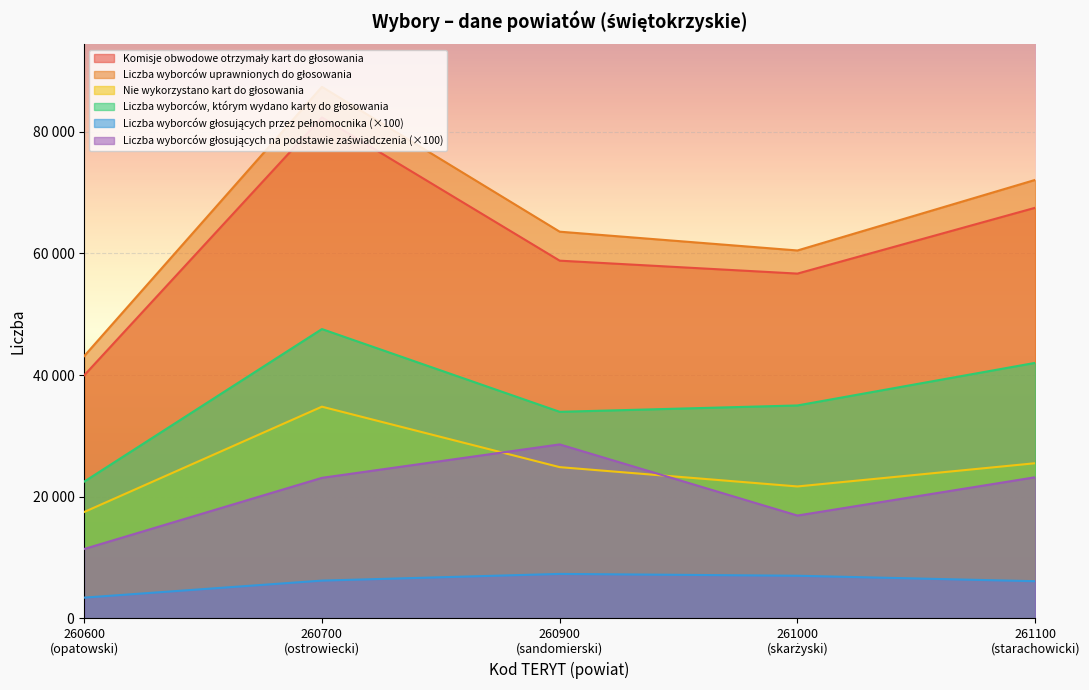

The value of Komisje obwodowe otrzymały kart do głosowania at 261100 (starachowicki) is 67517. True or false?

True